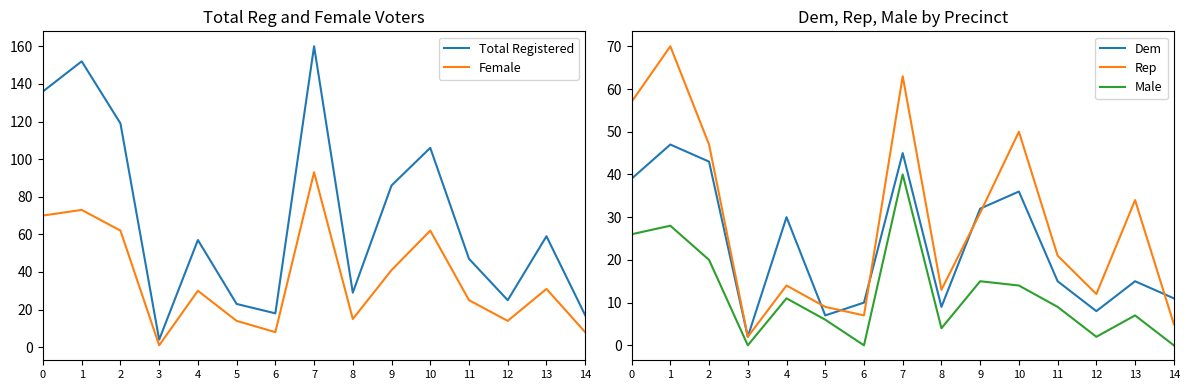

Reading right to left, what are all the values shown in this chart?

Total Registered: 14=17	13=59	12=25	11=47	10=106	9=86	8=29	7=160	6=18	5=23	4=57	3=4	2=119	1=152	0=136
Female: 14=8	13=31	12=14	11=25	10=62	9=41	8=15	7=93	6=8	5=14	4=30	3=1	2=62	1=73	0=70
Dem: 14=11	13=15	12=8	11=15	10=36	9=32	8=9	7=45	6=10	5=7	4=30	3=2	2=43	1=47	0=39
Rep: 14=5	13=34	12=12	11=21	10=50	9=31	8=13	7=63	6=7	5=9	4=14	3=2	2=47	1=70	0=57
Male: 14=0	13=7	12=2	11=9	10=14	9=15	8=4	7=40	6=0	5=6	4=11	3=0	2=20	1=28	0=26